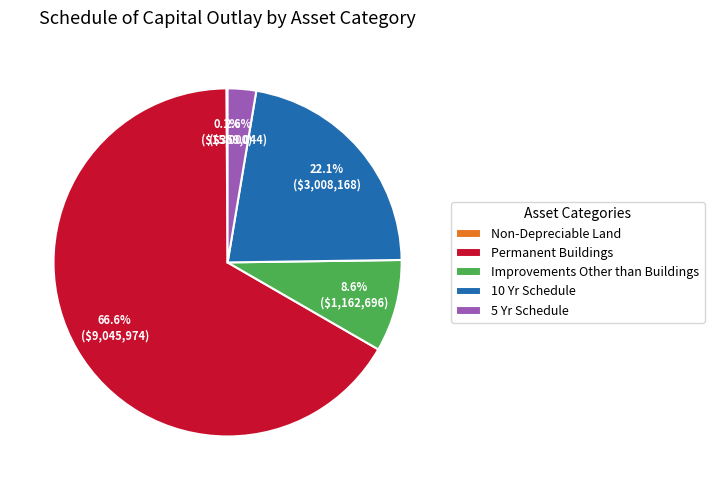

Between 10 Yr Schedule and Improvements Other than Buildings, which is larger?

10 Yr Schedule